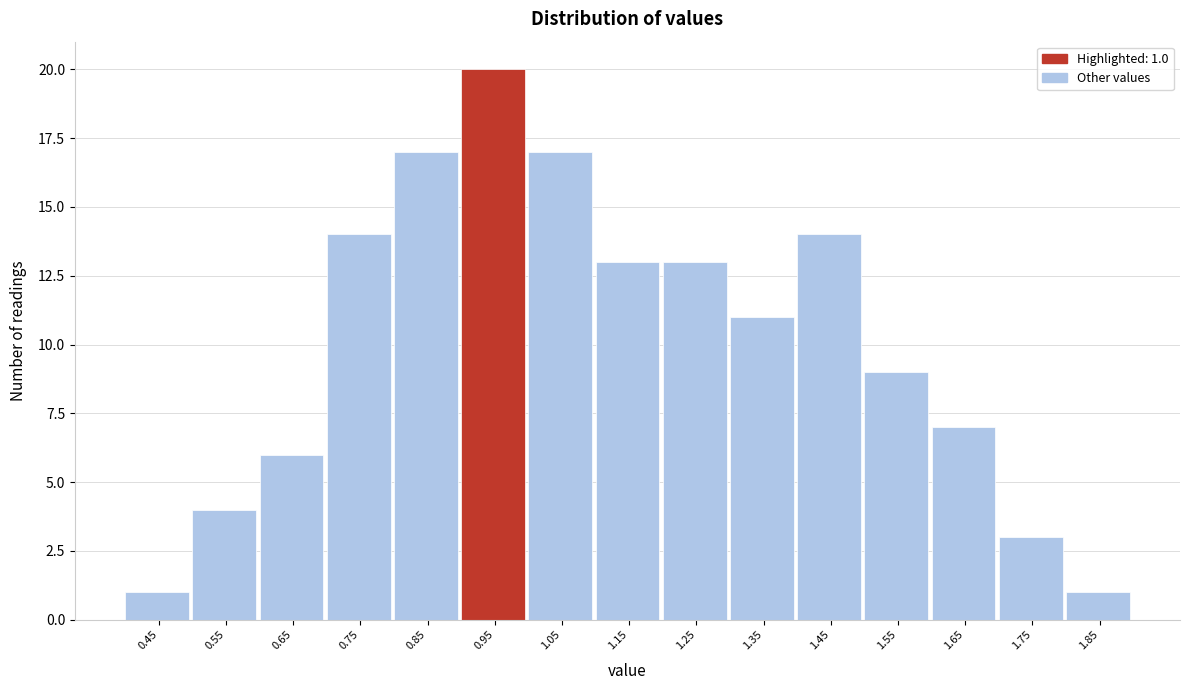

Reading left to right, what are all the values shown in this chart?

1	4	6	14	17	20	17	13	13	11	14	9	7	3	1